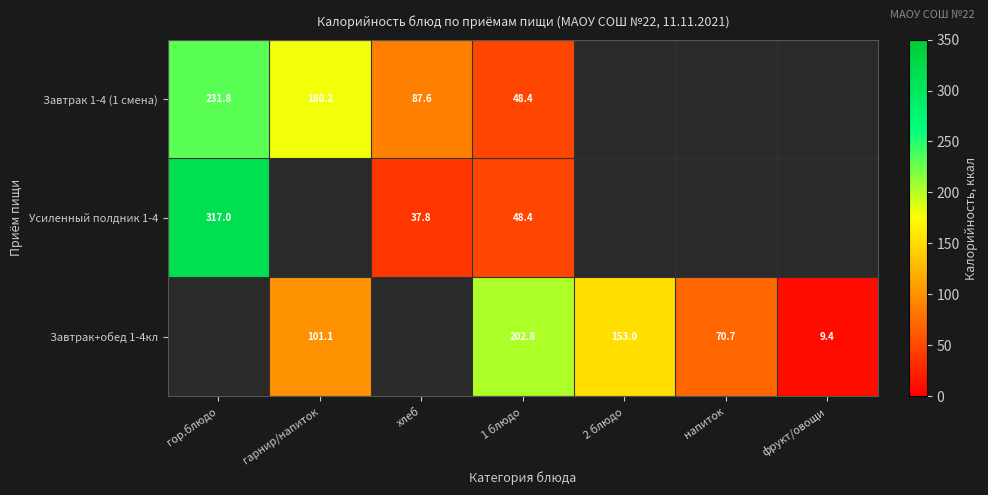

The value of Завтрак 1-4 (1 смена) at гор.блюдо is 231.8. True or false?

True